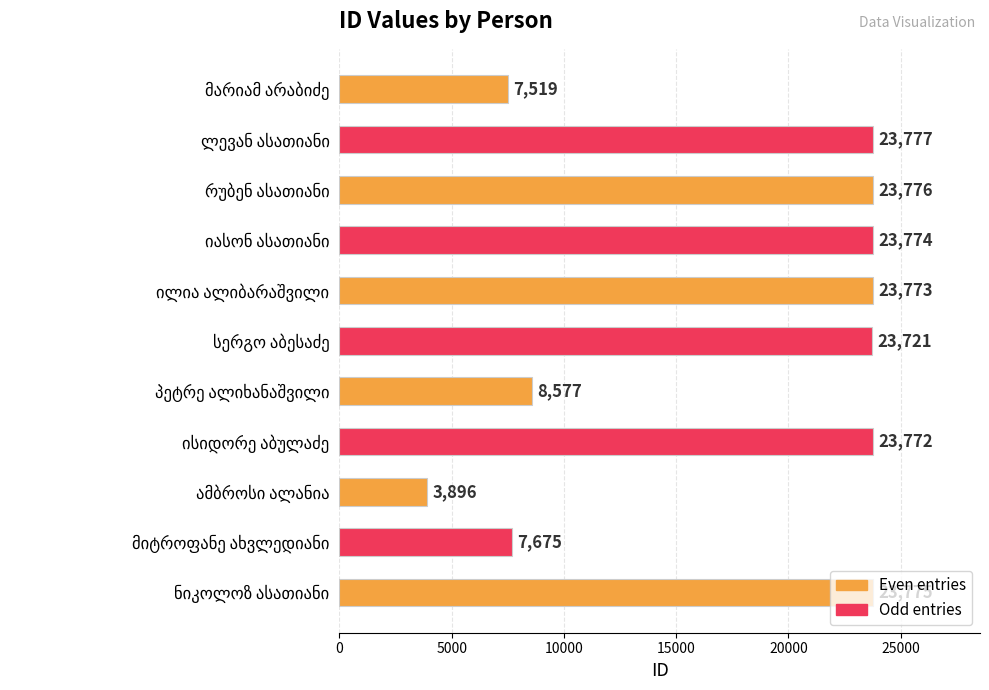

Are the bars horizontal?

Yes